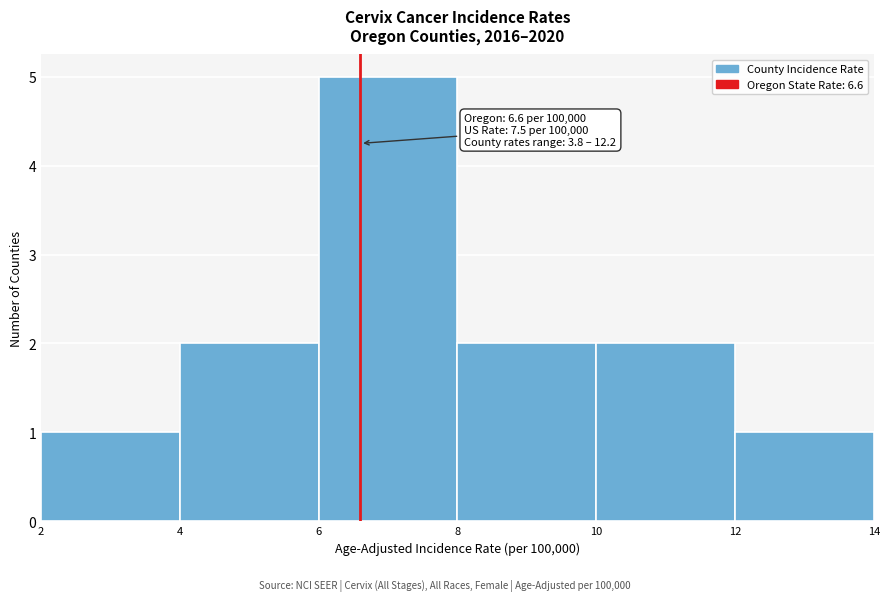

Which range on the x-axis has the tallest bar?

6 to 8